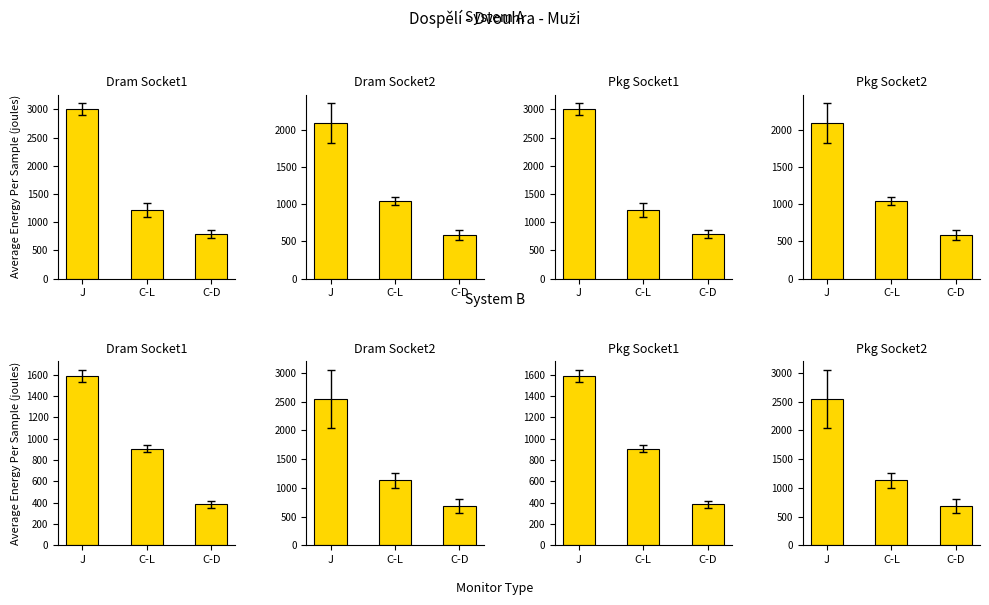

Is the value of Rank 6-10 at C-L greater than the value of Rank 1-5 at J?

No